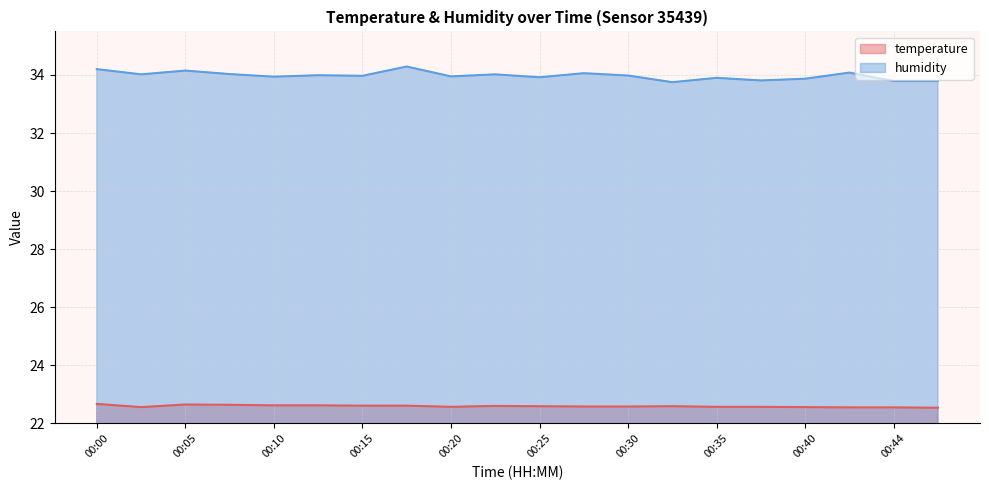

Where is the first local maximum for humidity?

00:05